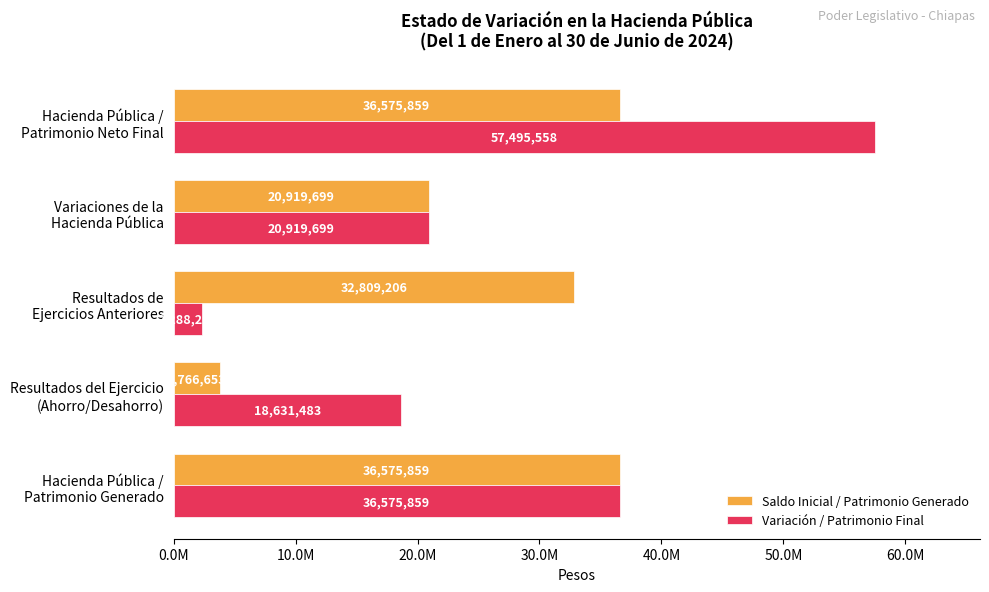

What is the average value of the Saldo Inicial / Patrimonio Generado series?

26129455